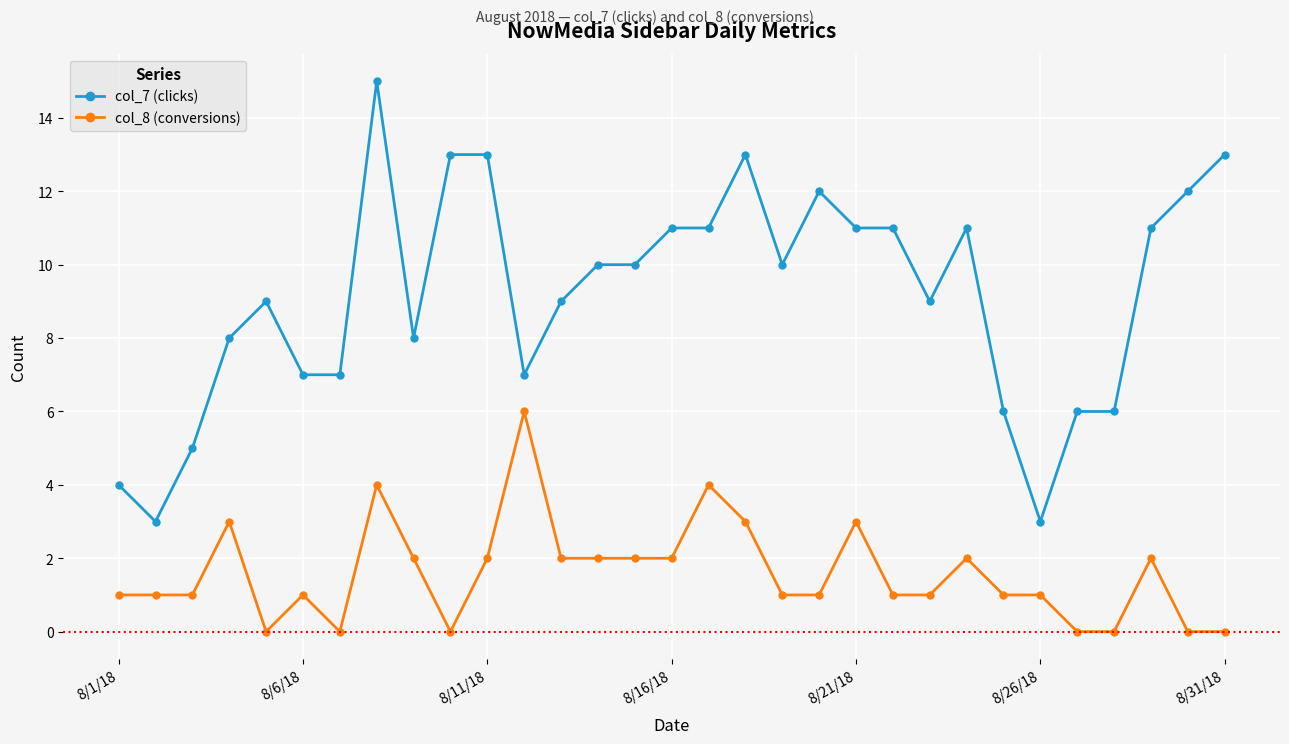

True or false: col_7 (clicks) has more than 0 interior local peaks.

True